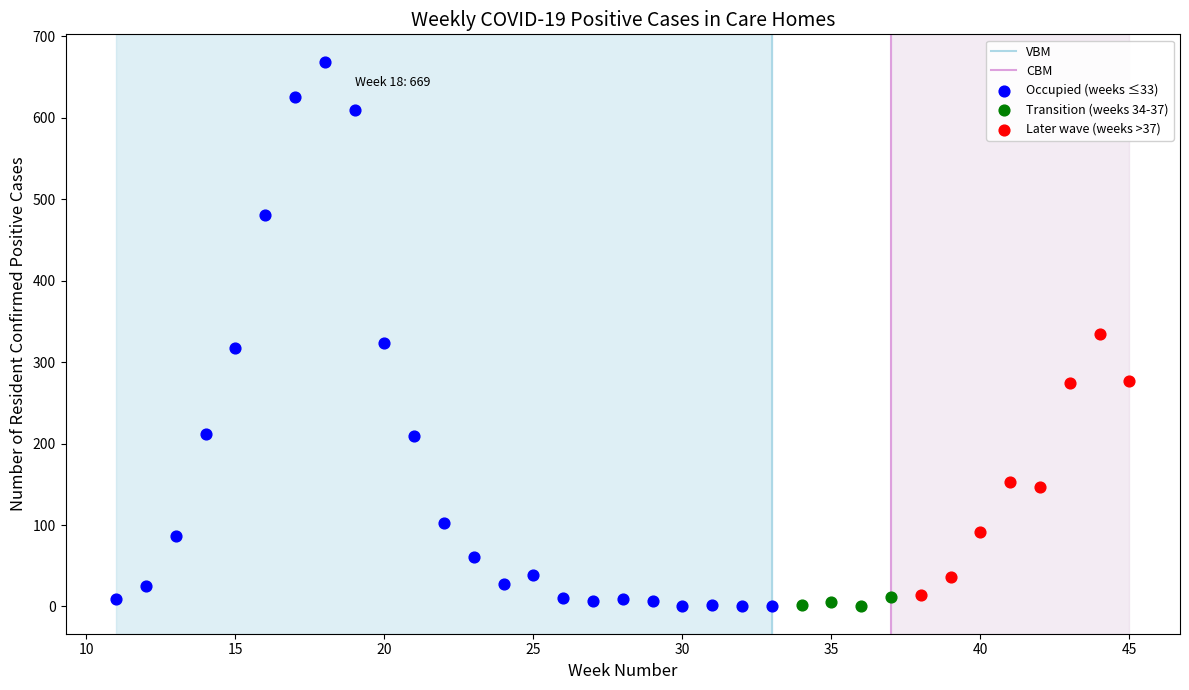

Which series has the widest spread of Y values?

Occupied (weeks ≤33)